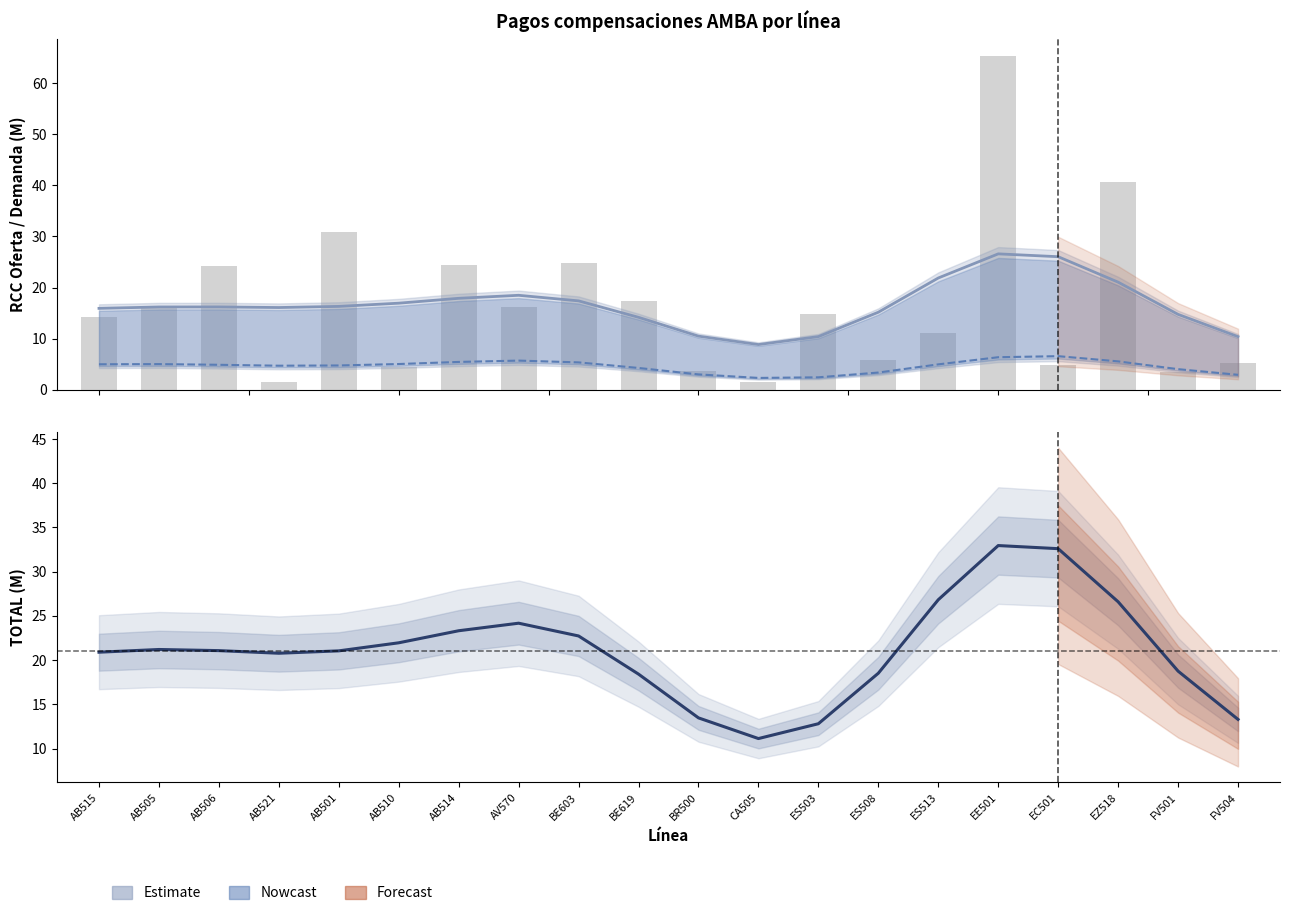

Reading right to left, list all the values displayed in this chart.

RCC DEMANDA: FV504=10.4	FV501=14.7	EZ518=21.1	EC501=26.0	EE501=26.6	ES513=21.9	ES508=15.2	ES503=10.4	CA505=8.8	BR500=10.5	BE619=14.2	BE603=17.4	AV570=18.5	AB514=17.9	AB510=16.9	AB501=16.3	AB521=16.1	AB506=16.2	AB505=16.2	AB515=15.9
RCC OFERTA: FV504=2.9	FV501=4.0	EZ518=5.5	EC501=6.6	EE501=6.4	ES513=5.0	ES508=3.4	ES503=2.4	CA505=2.3	BR500=3.0	BE619=4.3	BE603=5.3	AV570=5.7	AB514=5.4	AB510=5.0	AB501=4.7	AB521=4.7	AB506=4.9	AB505=5.0	AB515=5.0
TOTAL: FV504=13.3	FV501=18.8	EZ518=26.6	EC501=32.6	EE501=33.0	ES513=26.8	ES508=18.5	ES503=12.8	CA505=11.1	BR500=13.5	BE619=18.4	BE603=22.7	AV570=24.2	AB514=23.3	AB510=22.0	AB501=21.1	AB521=20.8	AB506=21.1	AB505=21.2	AB515=20.9